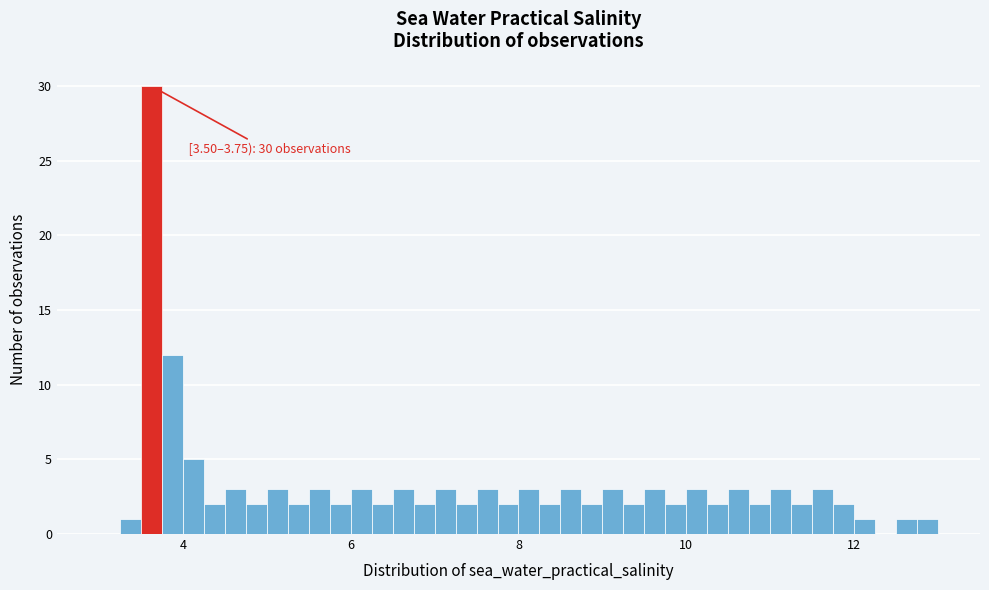

Around what value on the x-axis is the tallest bar? Give the approximate position of its centre, as read against the axis.

3.6